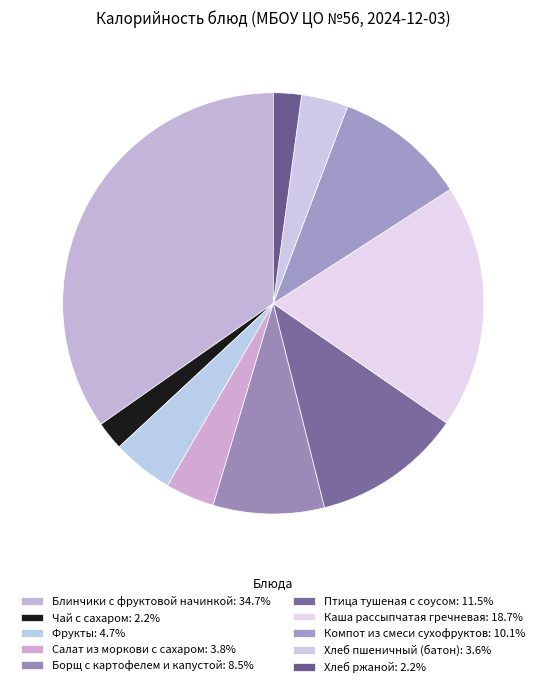

How many slices are in this pie chart?

10